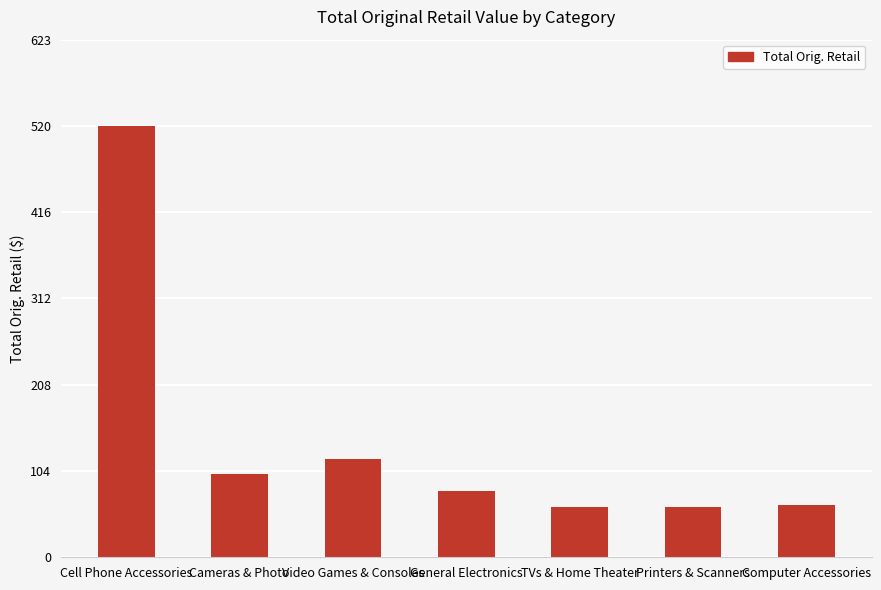

Which label corresponds to the largest value in the chart?

Cell Phone Accessories